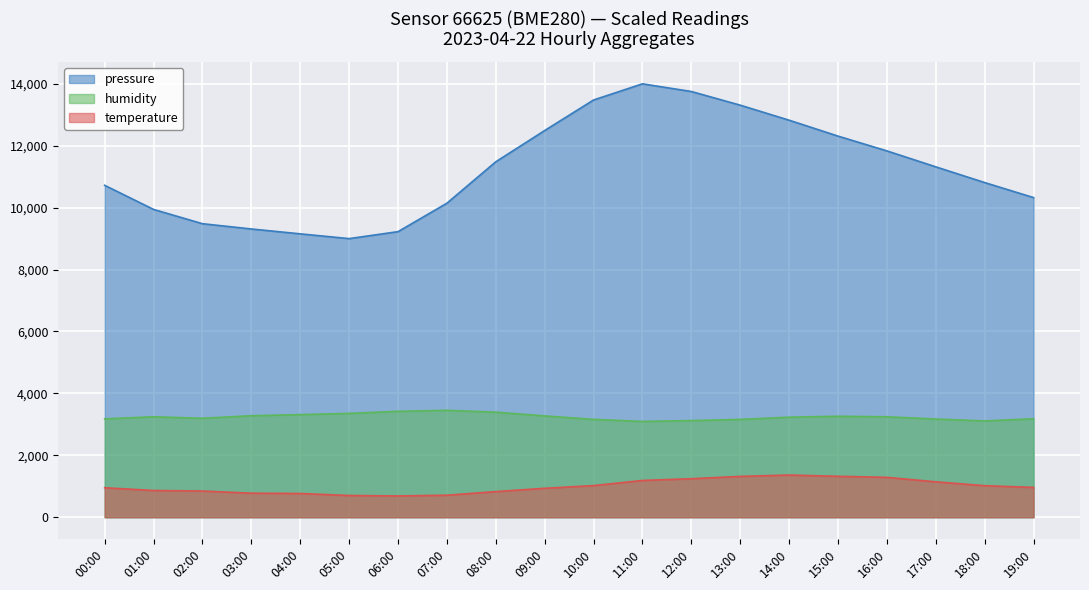

What is the label of the 9th point from the right?

11:00